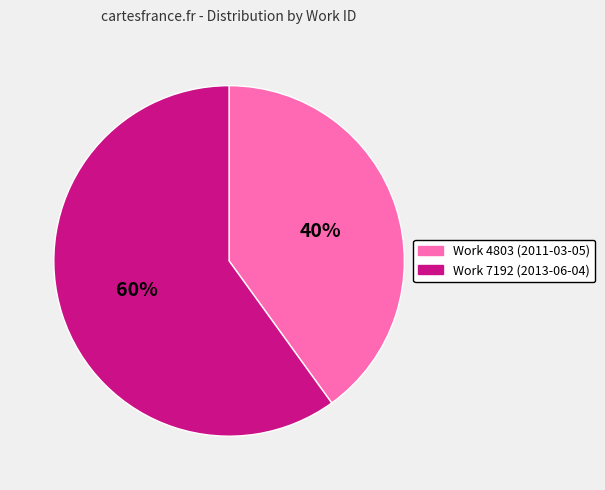

Count the number of slices in the pie.

2